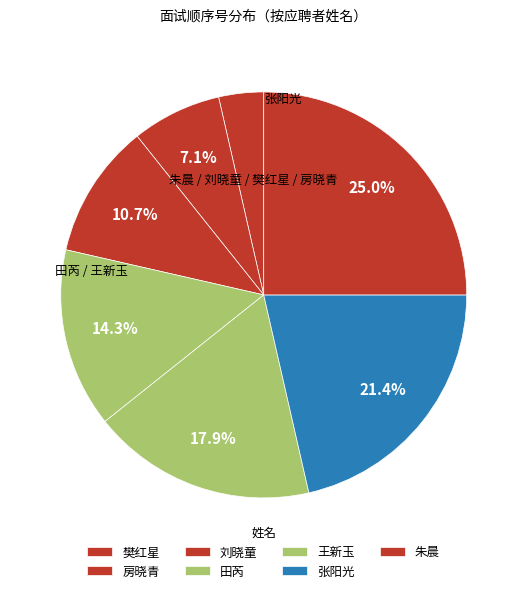

What percentage is the 刘晓童 slice, to the nearest percent?

11%